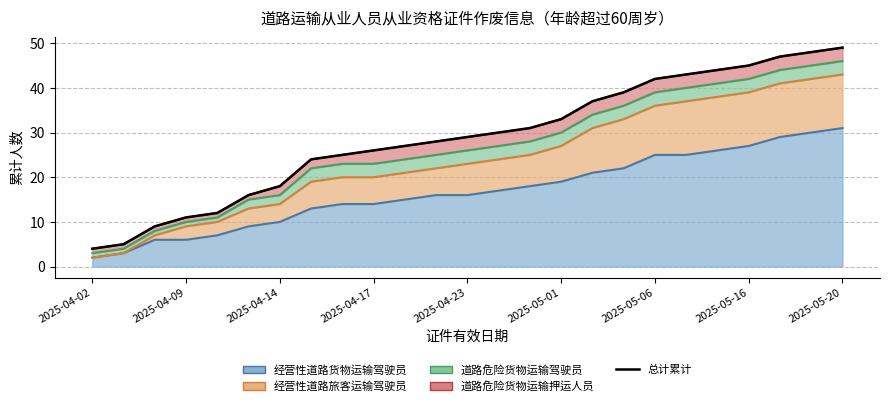

What is the smallest value displayed?

4